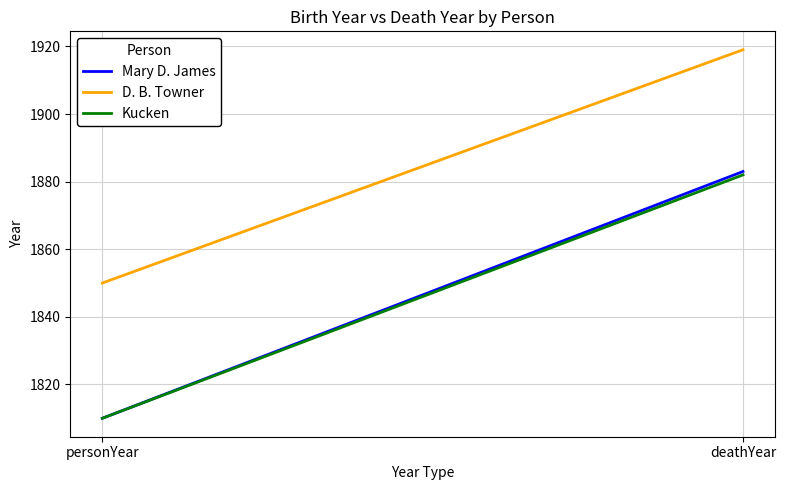

Is the value of D. B. Towner at personYear greater than the value of Mary D. James at personYear?

Yes